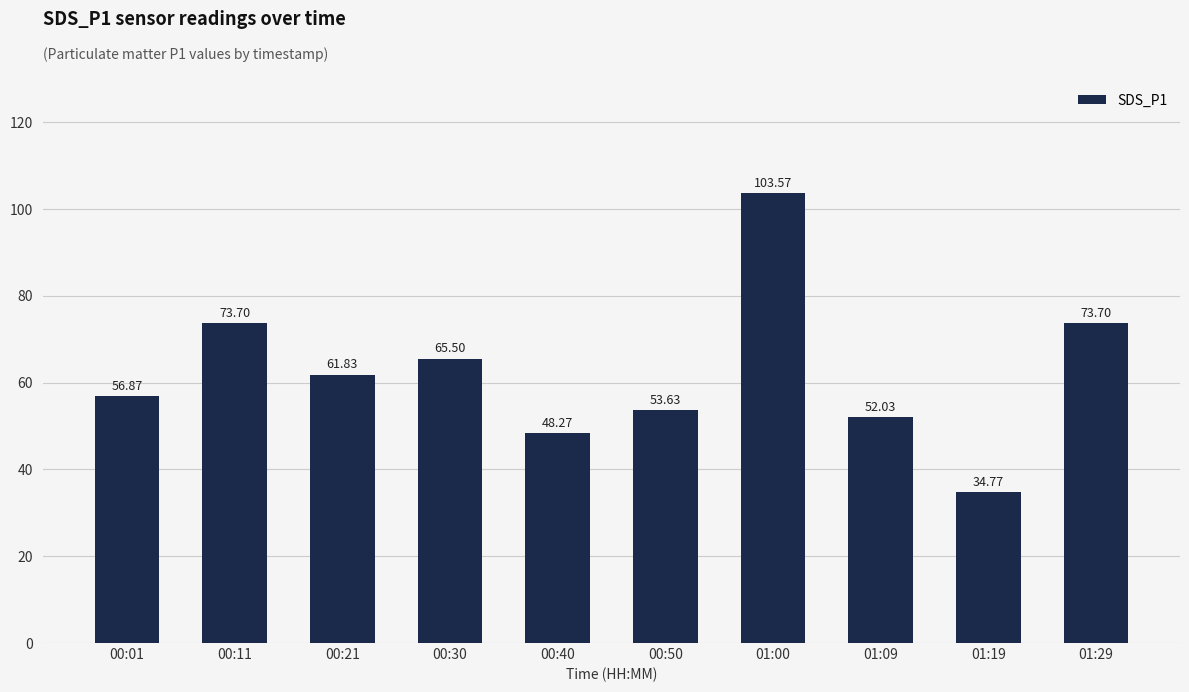

Where is the data nearest to the value 69?

00:30